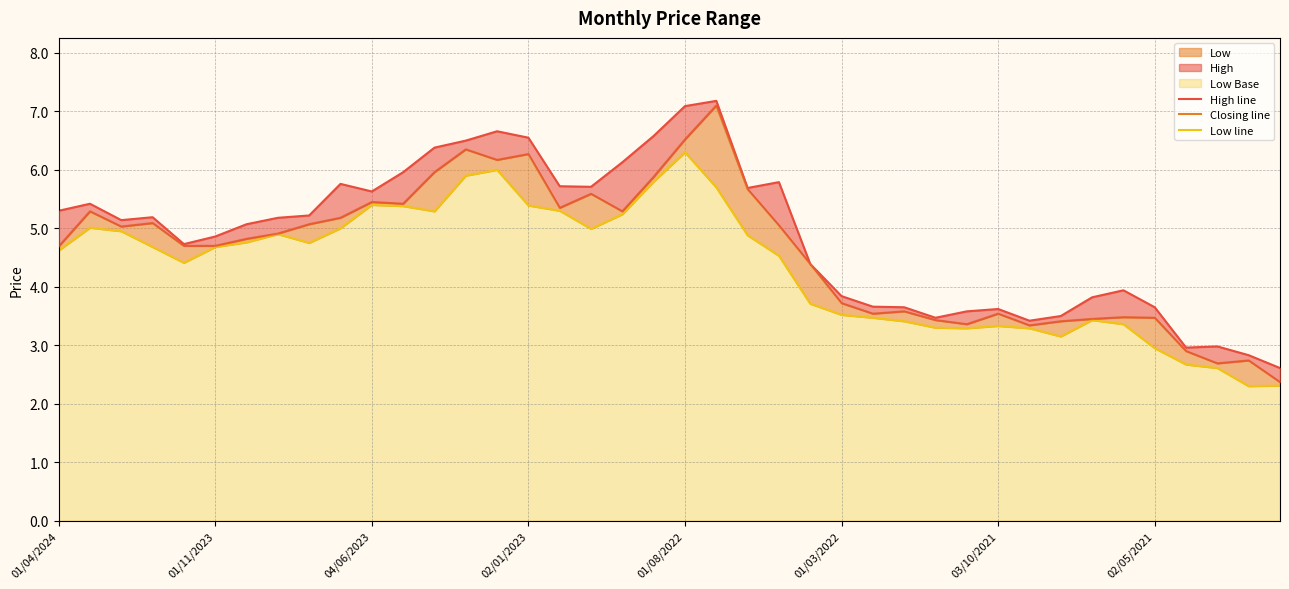

How many interior local peaks does the High line series have?

9